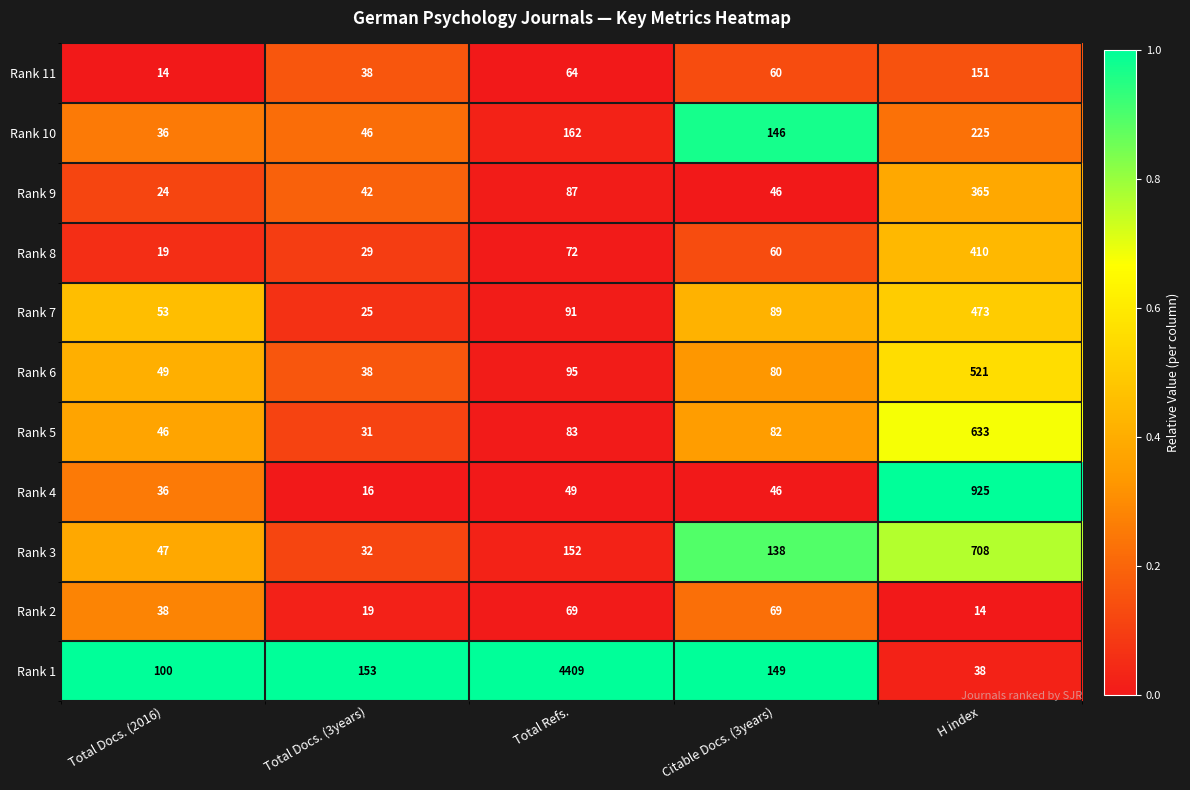

Read the Rank 4 value at Total Refs., to the nearest 10.

50